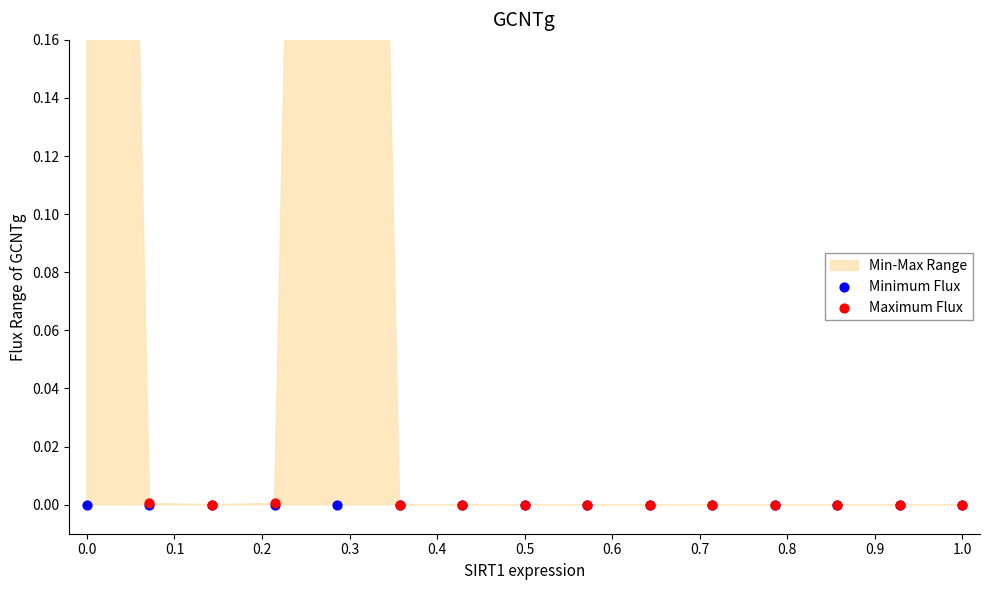

Which series has the widest spread of Y values?

Maximum Flux